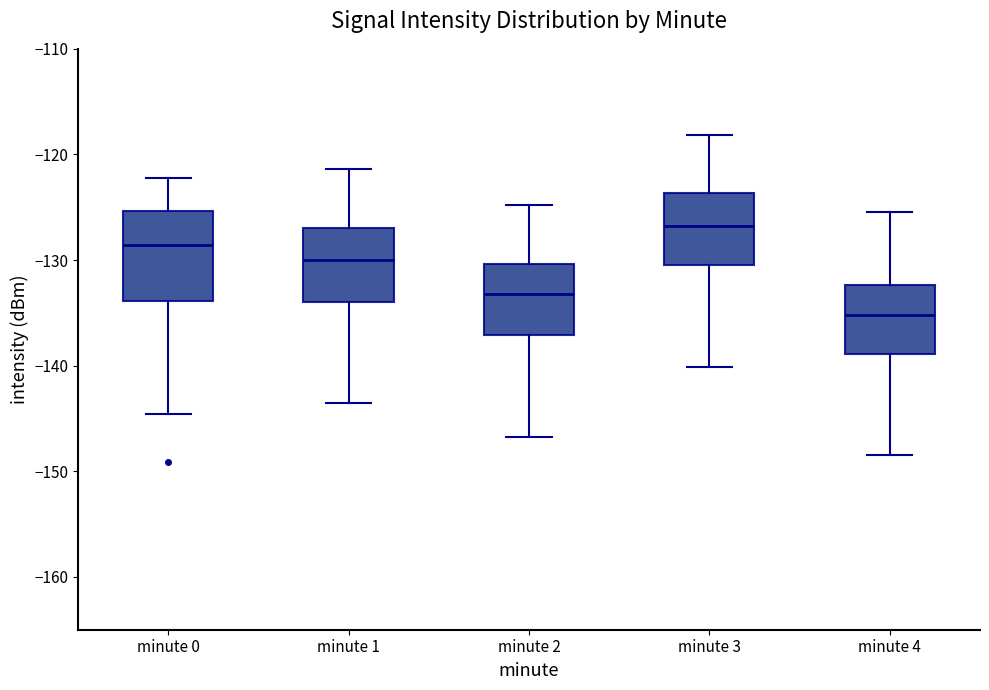

Reading left to right, transcribe this box plot: for each box, give where its median line is, the range the box spans, and where its two whiskers end, as read against the y-axis. The values are not printed on the chart, so give them approximately, as read against the axis.

minute 0: median -129, box -134 to -125, whiskers -145 to -122
minute 1: median -130, box -134 to -127, whiskers -144 to -121
minute 2: median -133, box -137 to -130, whiskers -147 to -125
minute 3: median -127, box -130 to -124, whiskers -140 to -118
minute 4: median -135, box -139 to -132, whiskers -148 to -125